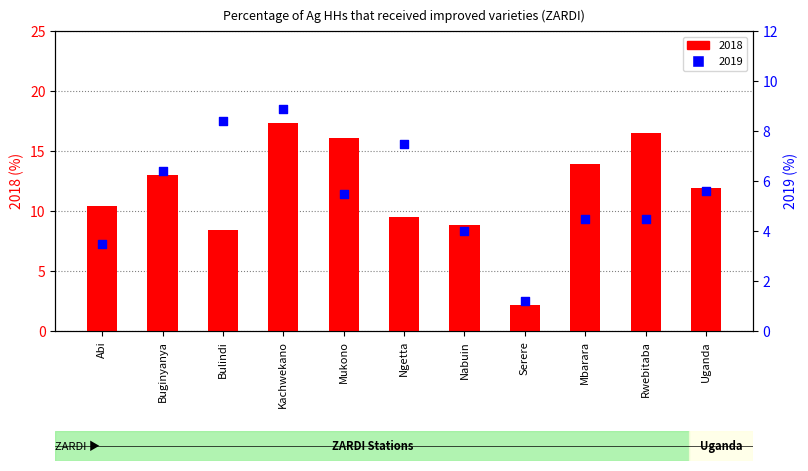

Which series has the largest total across all categories?

2018